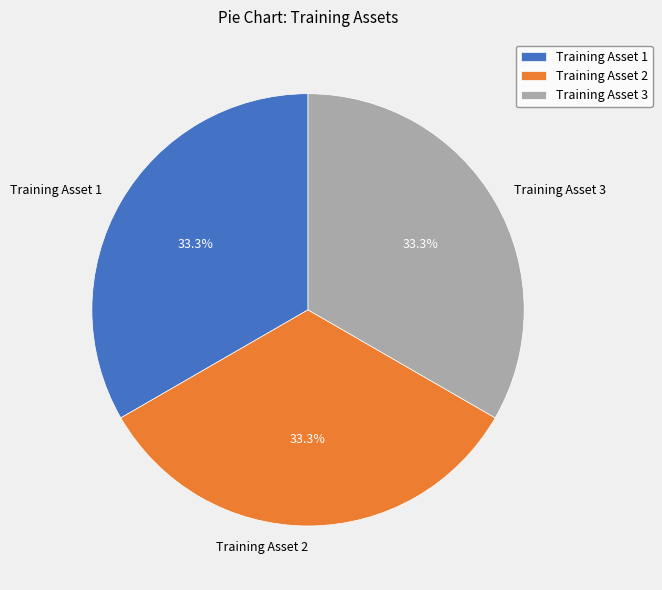

Does Training Asset 1 account for over 50% of the chart?

No